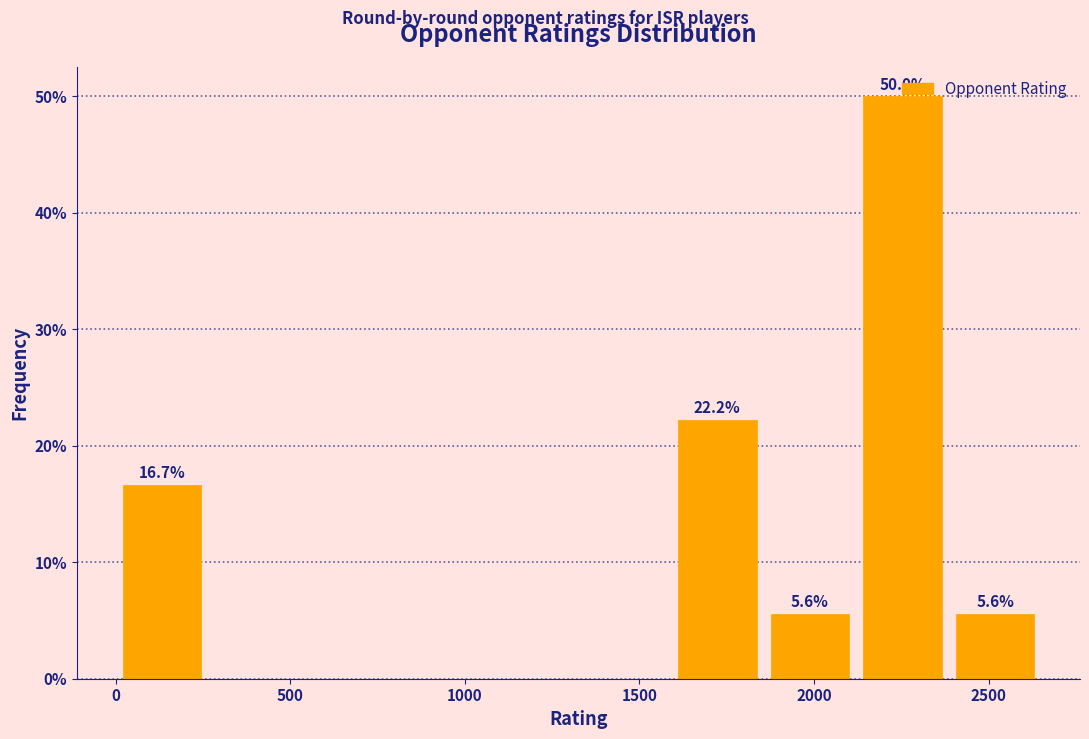

Which range on the x-axis has the tallest bar?

2100 to 2400